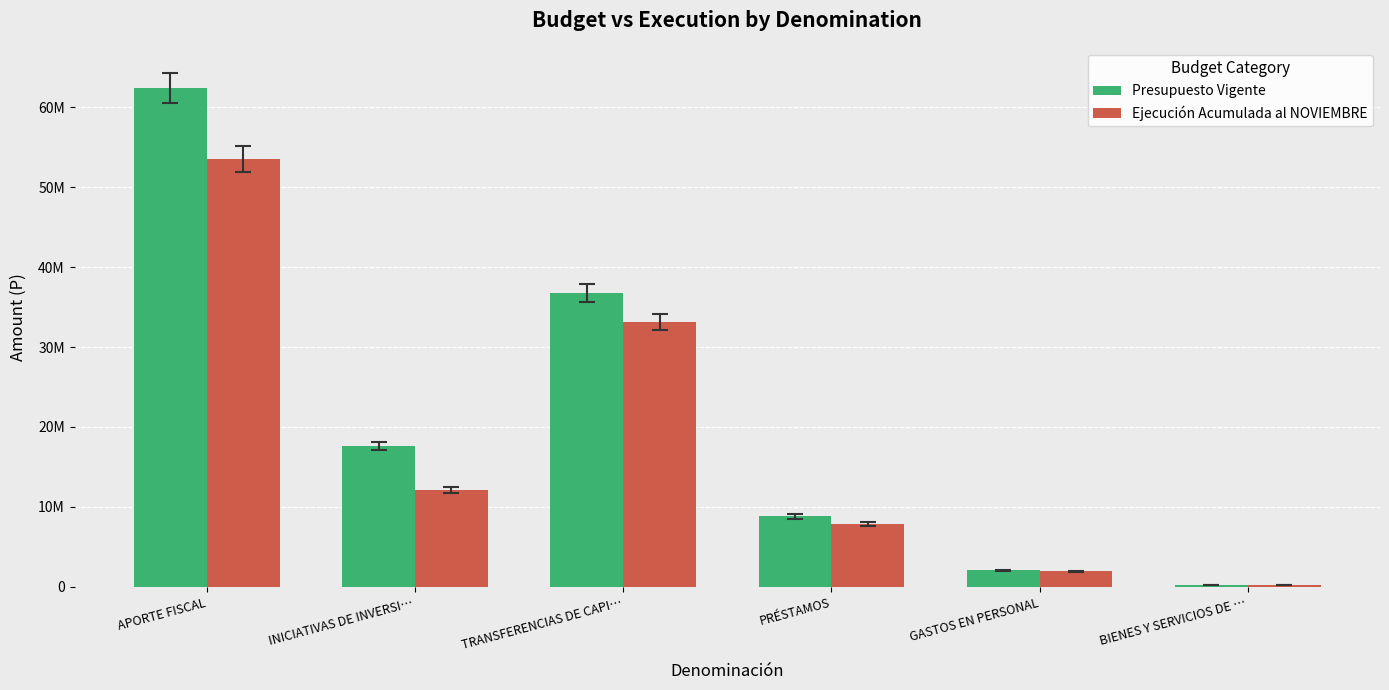

Which has a higher value, PRÉSTAMOS or APORTE FISCAL?

APORTE FISCAL